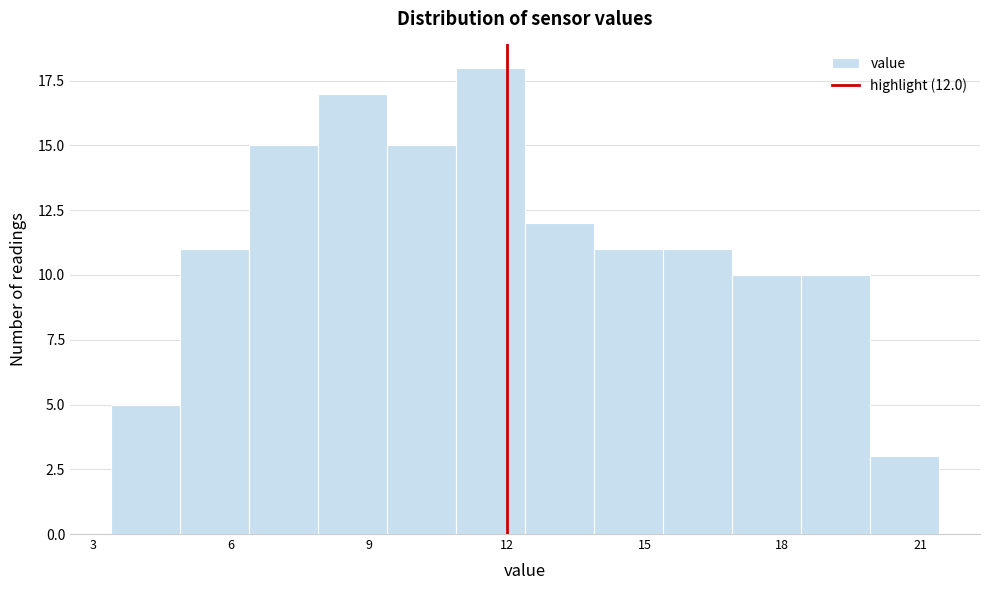

Around what value on the x-axis is the tallest bar? Give the approximate position of its centre, as read against the axis.

11.5